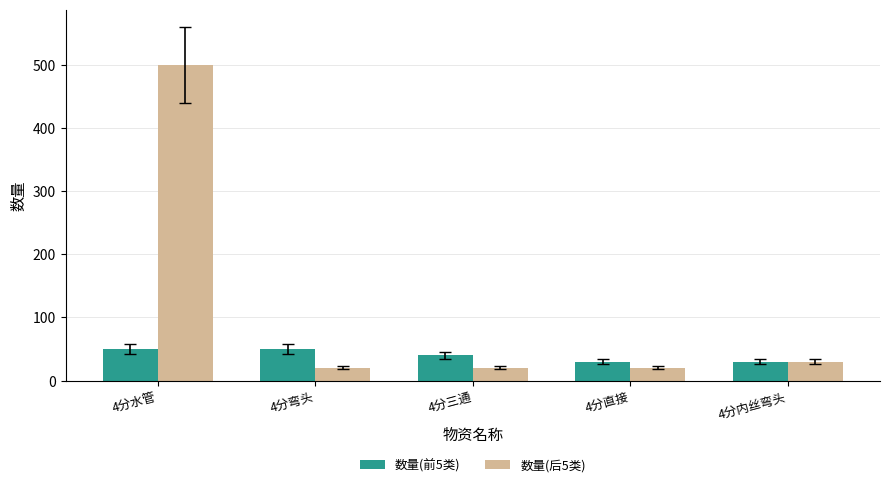

What is the maximum value shown in the chart?

500